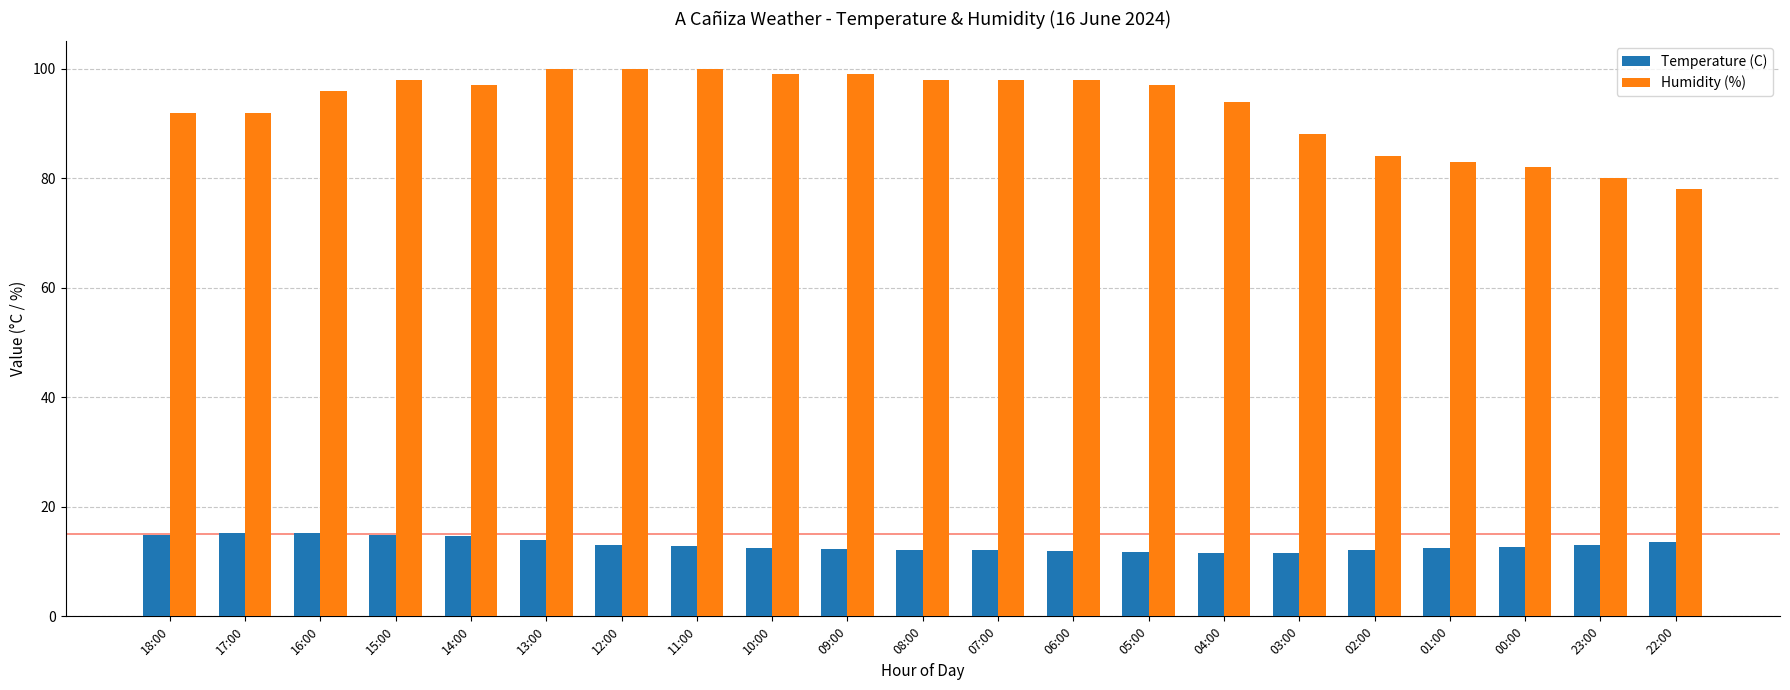

List the series in order of their overall mean, lowest first.

Temperature (C), Humidity (%)